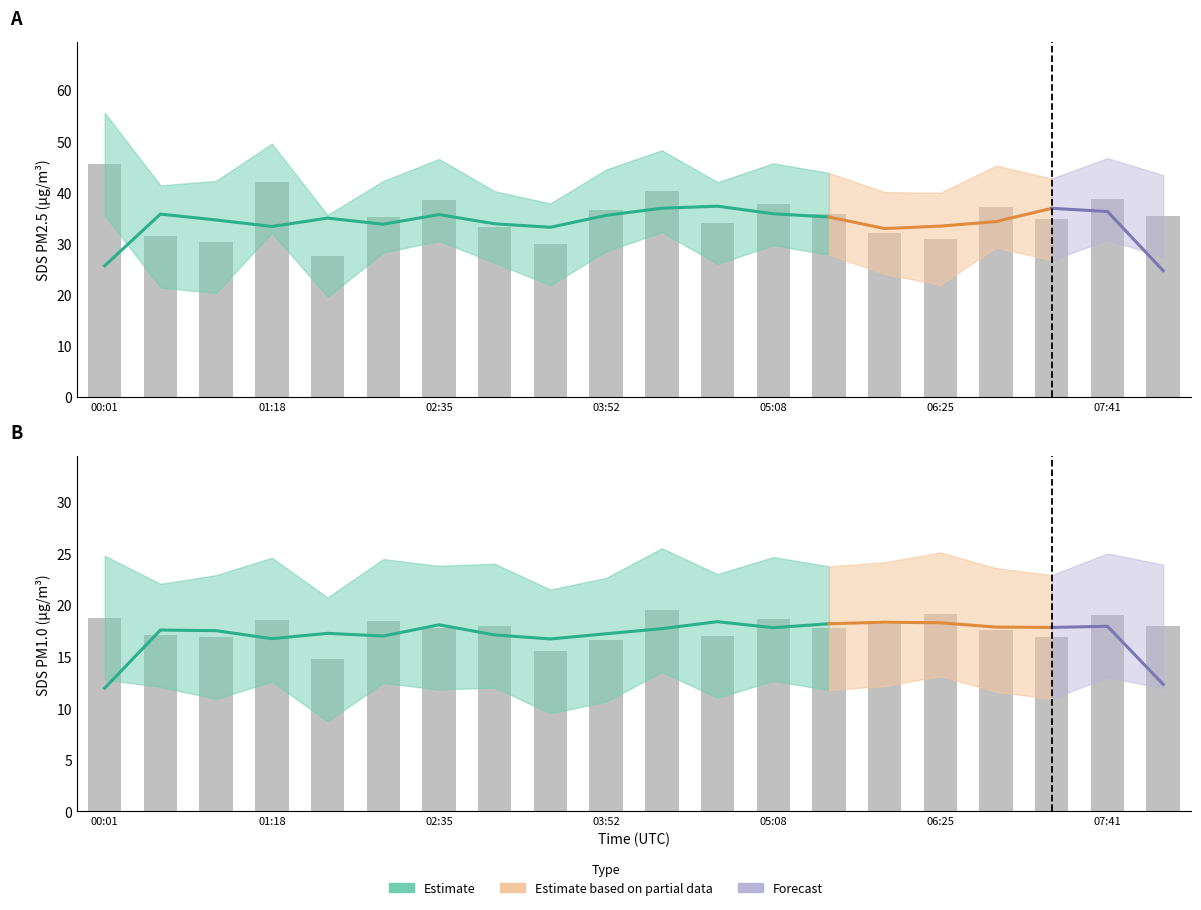

Rank the categories by SDS_P1 value from highest to lowest.

00:01, 01:18, 04:17, 07:41, 02:35, 05:08, 06:50, 03:52, 05:34, 08:07, 02:09, 07:16, 04:43, 03:01, 05:59, 00:27, 06:25, 00:53, 03:26, 01:44